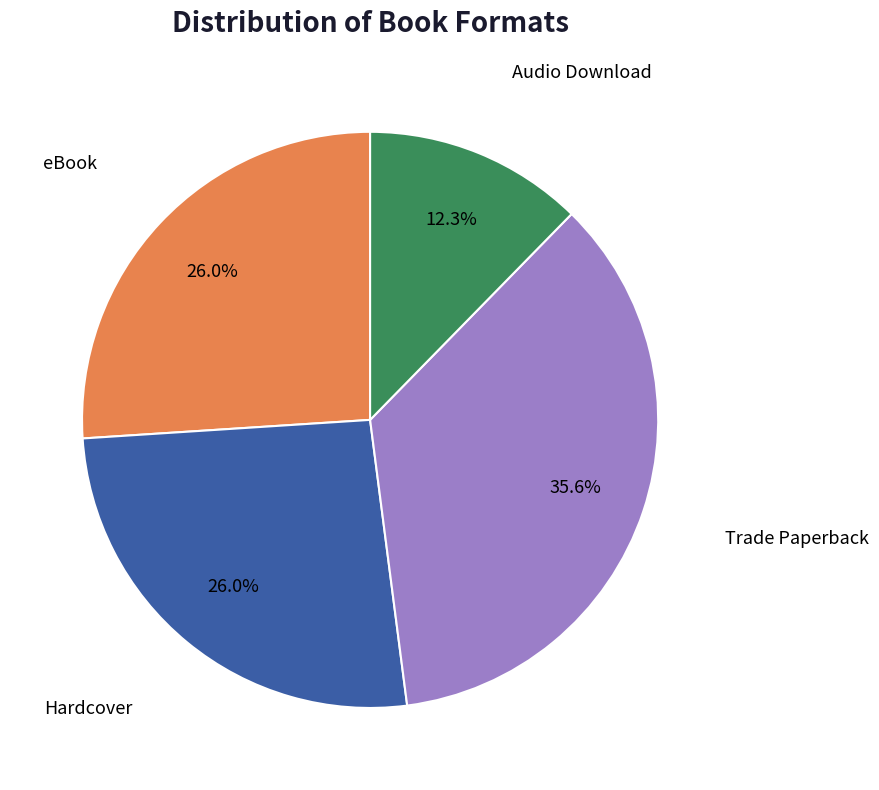

To the nearest percent, what is the difference between the Audio Download and eBook slice percentages?

14%